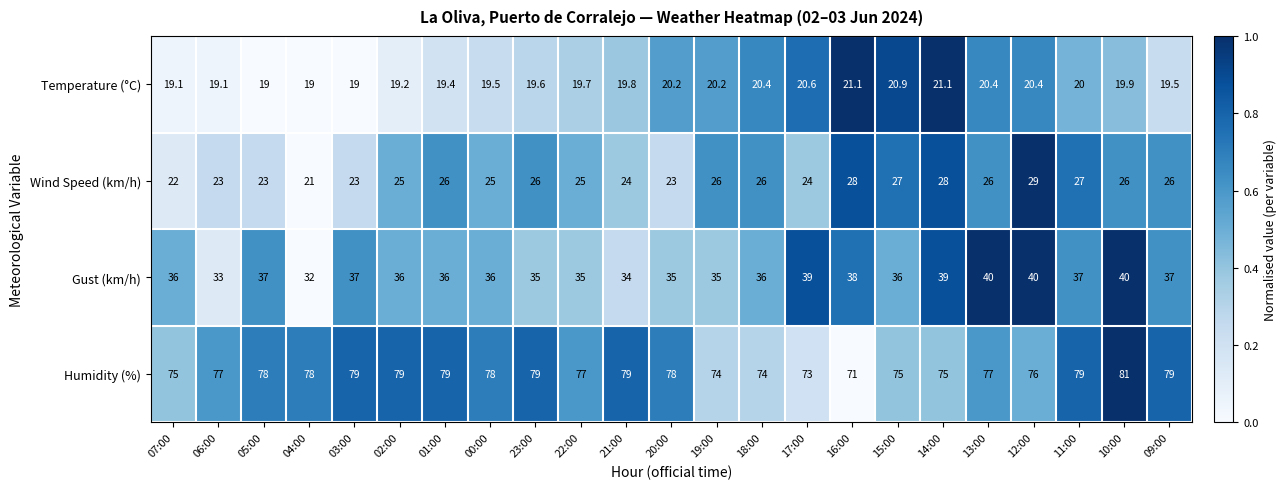

What is the total value across all series at 16:00?

158.1